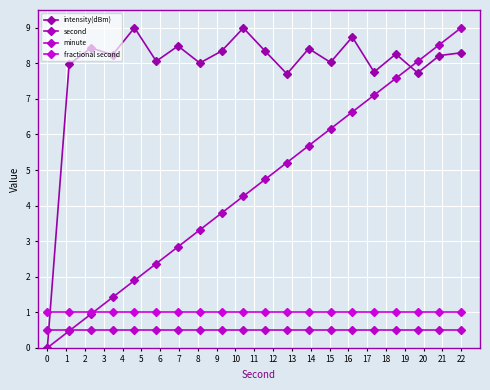

At which category is the sum across all series the highest?

22